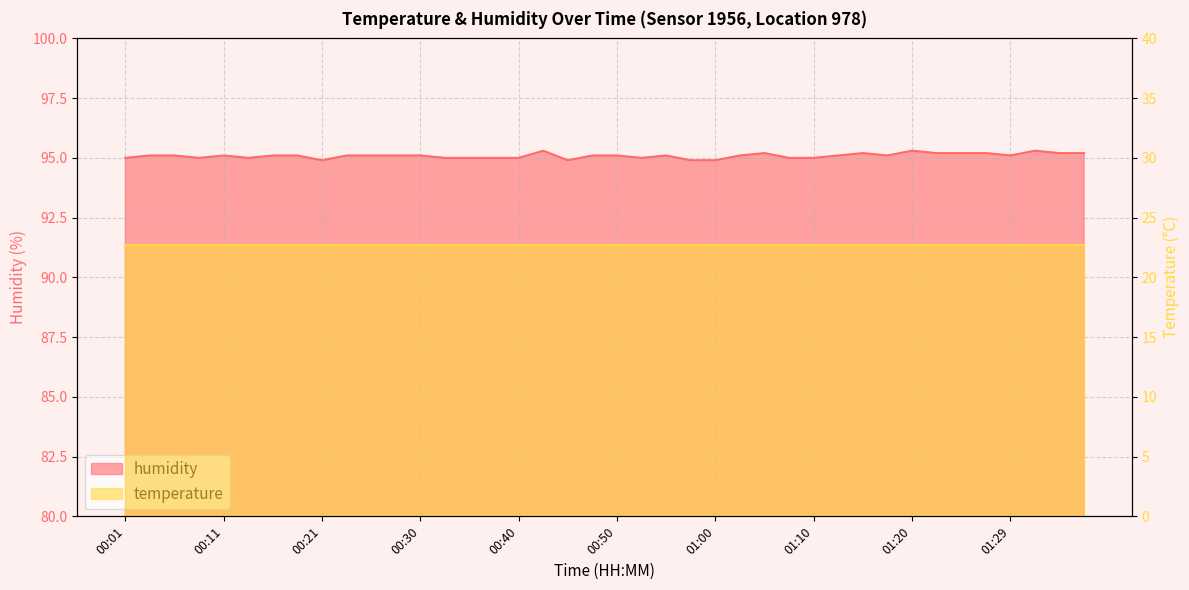

Reading left to right, extract all data points from this chart.

95.0	95.1	95.1	95.0	95.1	95.0	95.1	95.1	94.9	95.1	95.1	95.1	95.1	95.0	95.0	95.0	95.0	95.3	94.9	95.1	95.1	95.0	95.1	94.9	94.9	95.1	95.2	95.0	95.0	95.1	95.2	95.1	95.3	95.2	95.2	95.2	95.1	95.3	95.2	95.2